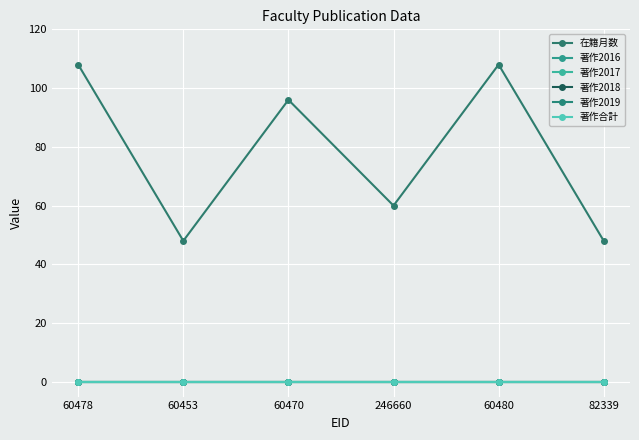

At which label is 著作2019 closest to 0?

60478